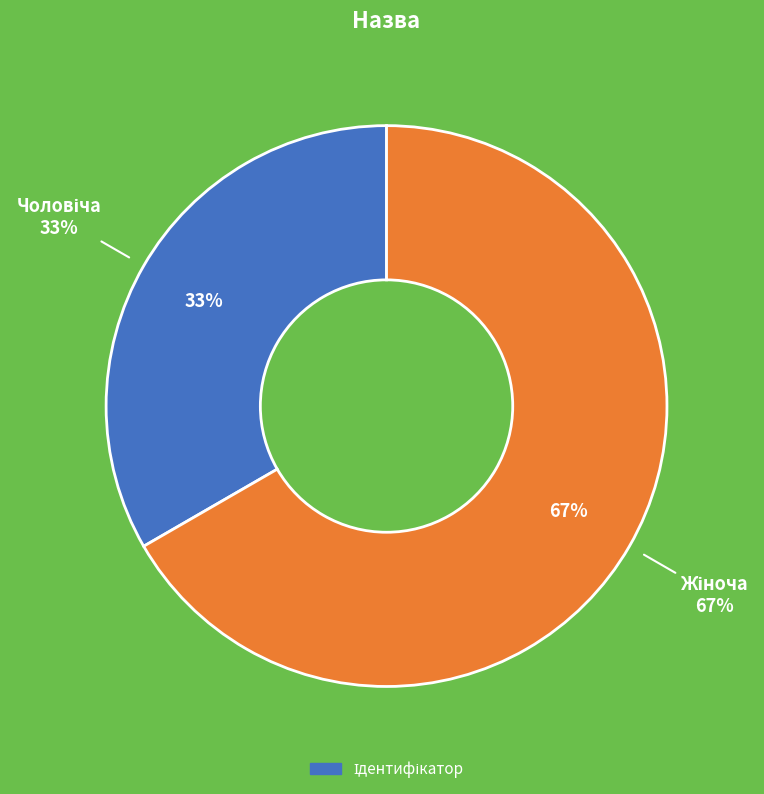

Approximately how many times larger is the value at Жіноча compared to Чоловіча?

2.0